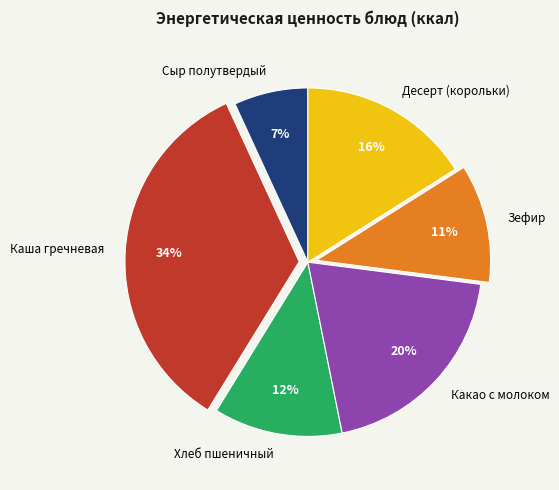

Between Хлеб пшеничный and Сыр полутвердый, which is larger?

Хлеб пшеничный